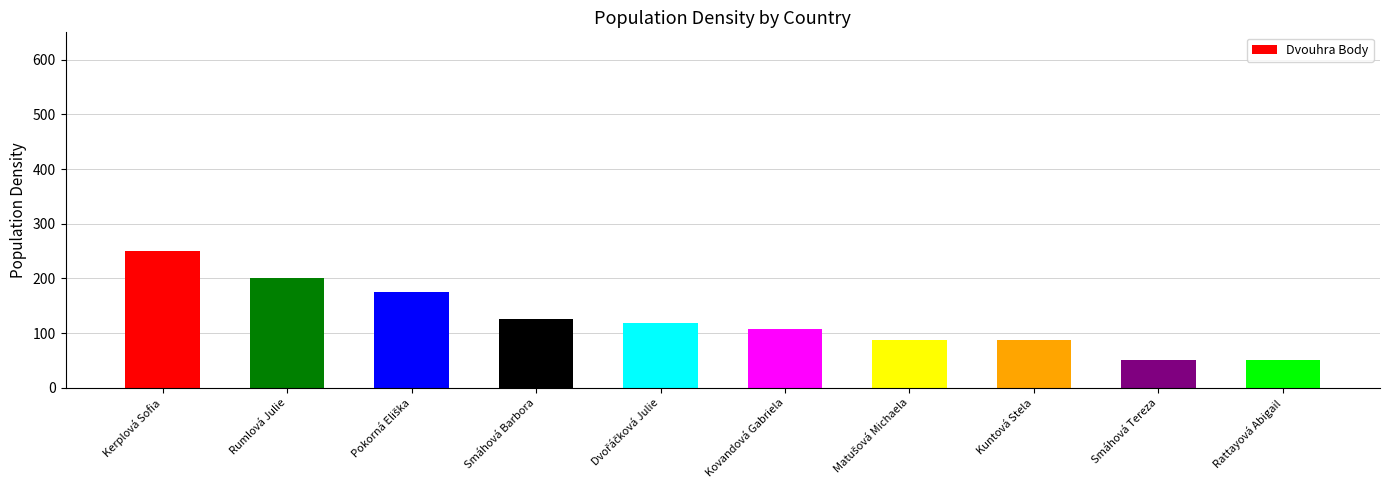

At which label does the data first exceed 118?

Kerplová Sofia